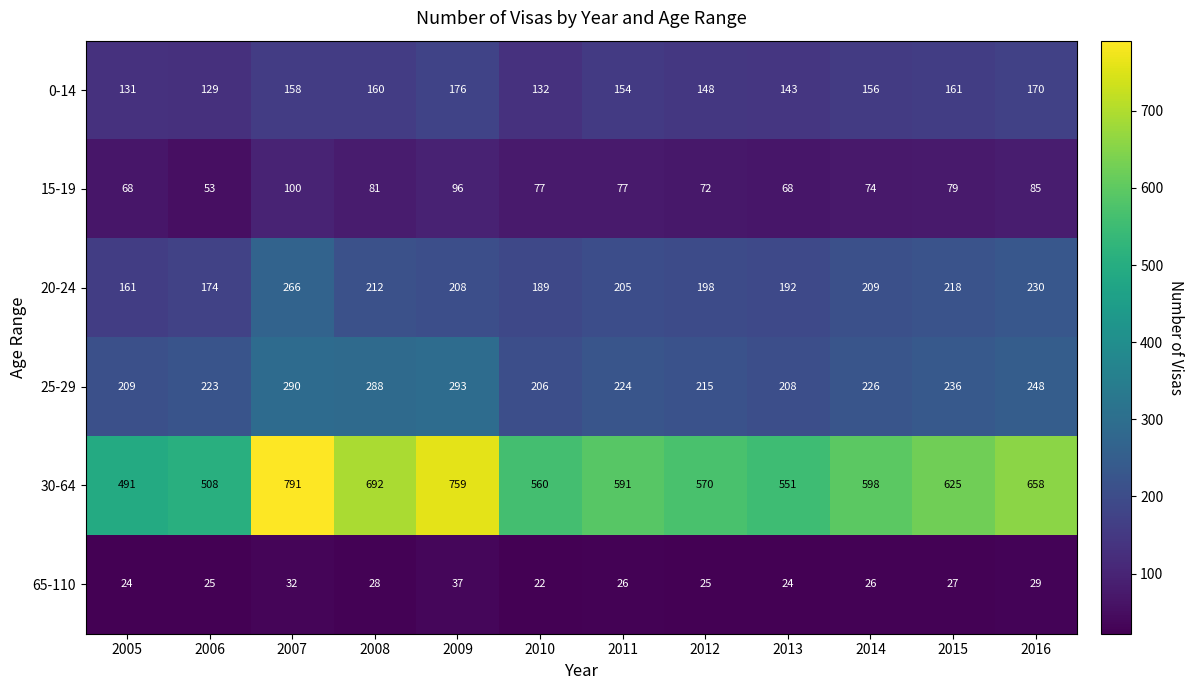

Is it true that 0-14 equals 176 at 2009?

True